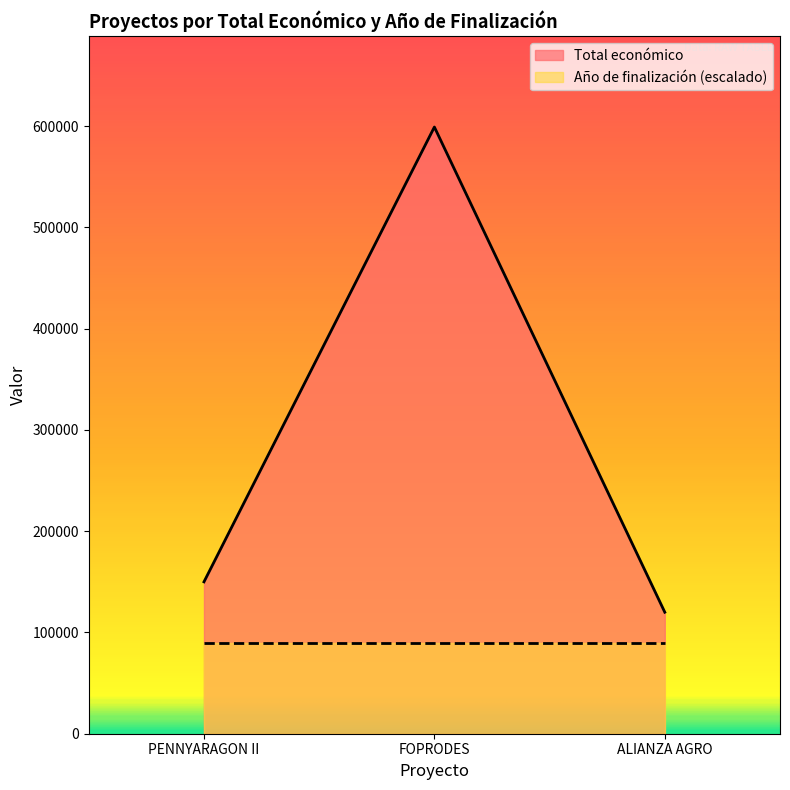

Count the number of values greater than 150000.

1